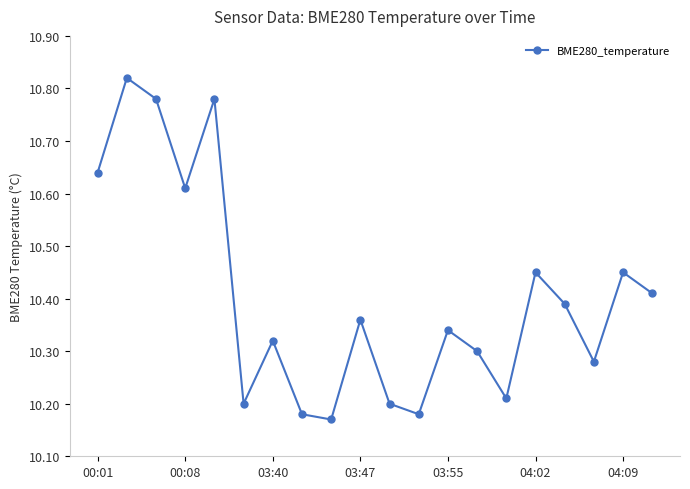

How many interior local peaks (higher than both neighbors) does the data have?

7